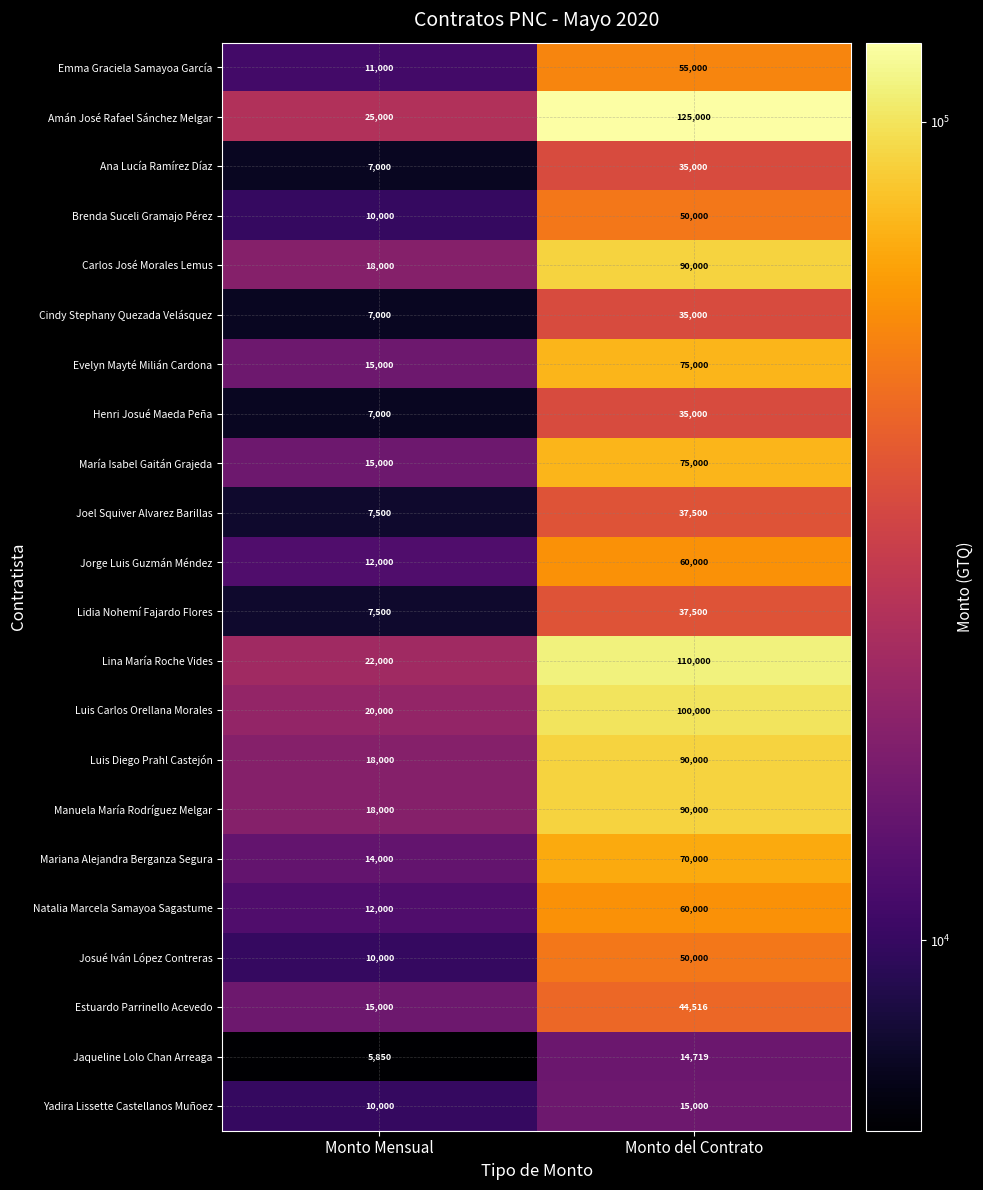

Which series has the widest spread of values?

Amán José Rafael Sánchez Melgar